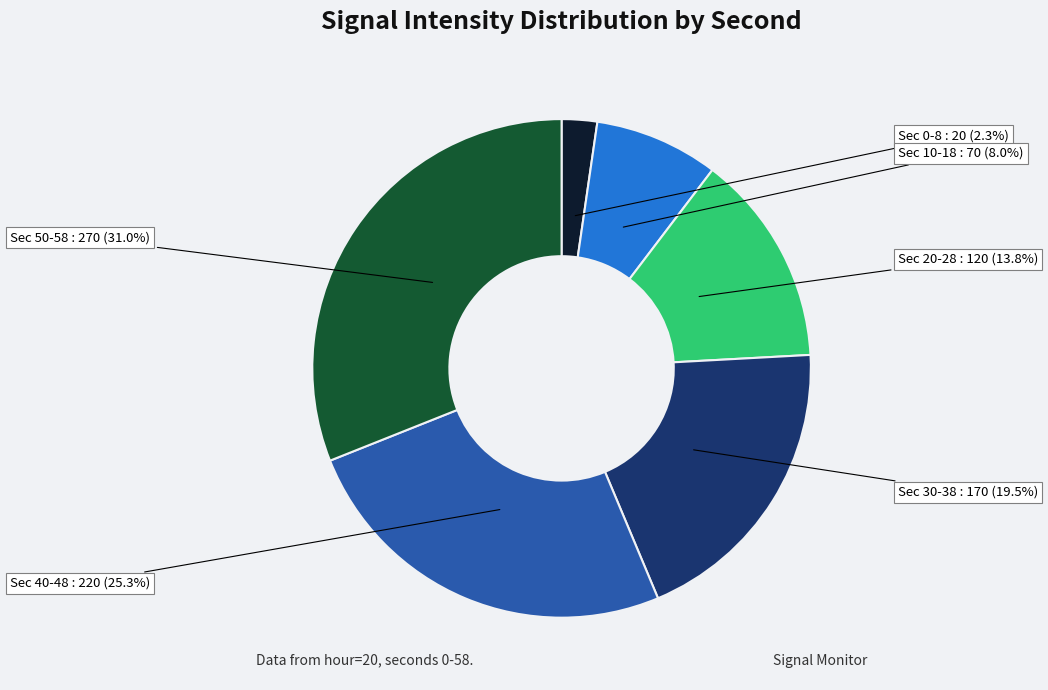

Is there any slice that represents more than half of the pie?

No